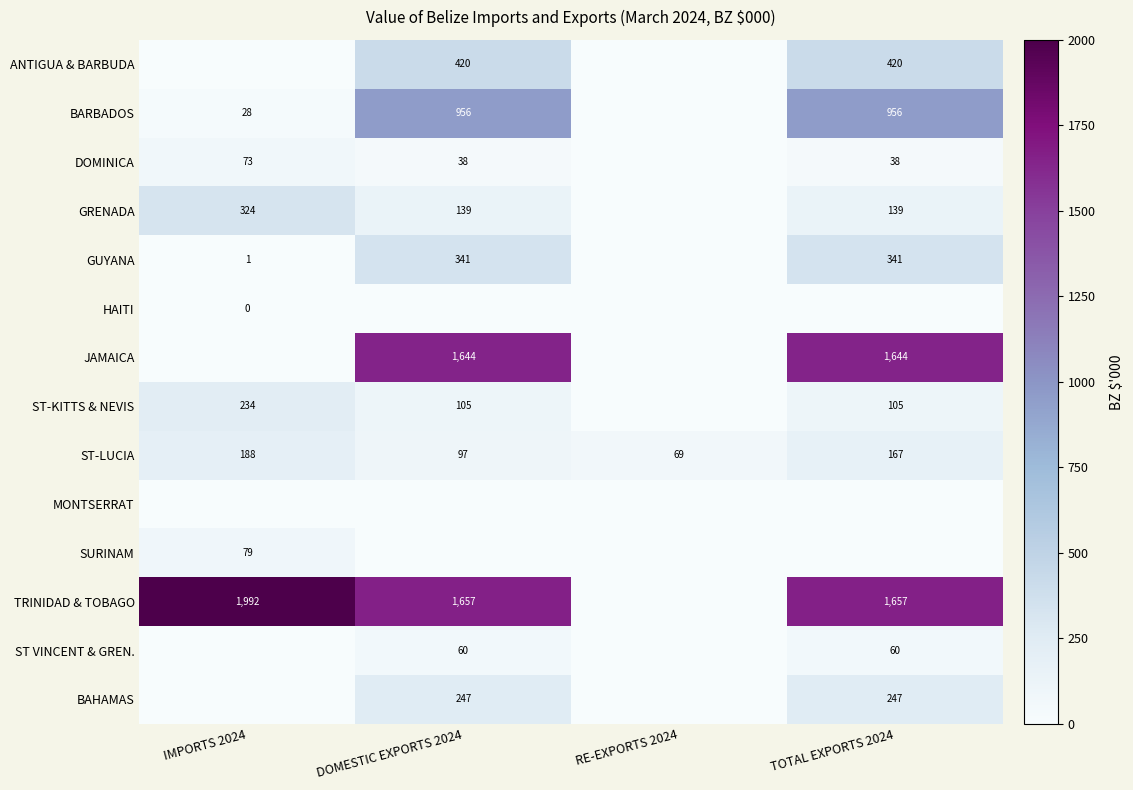

Which category has the lowest value in the ST-LUCIA series?

RE-EXPORTS 2024